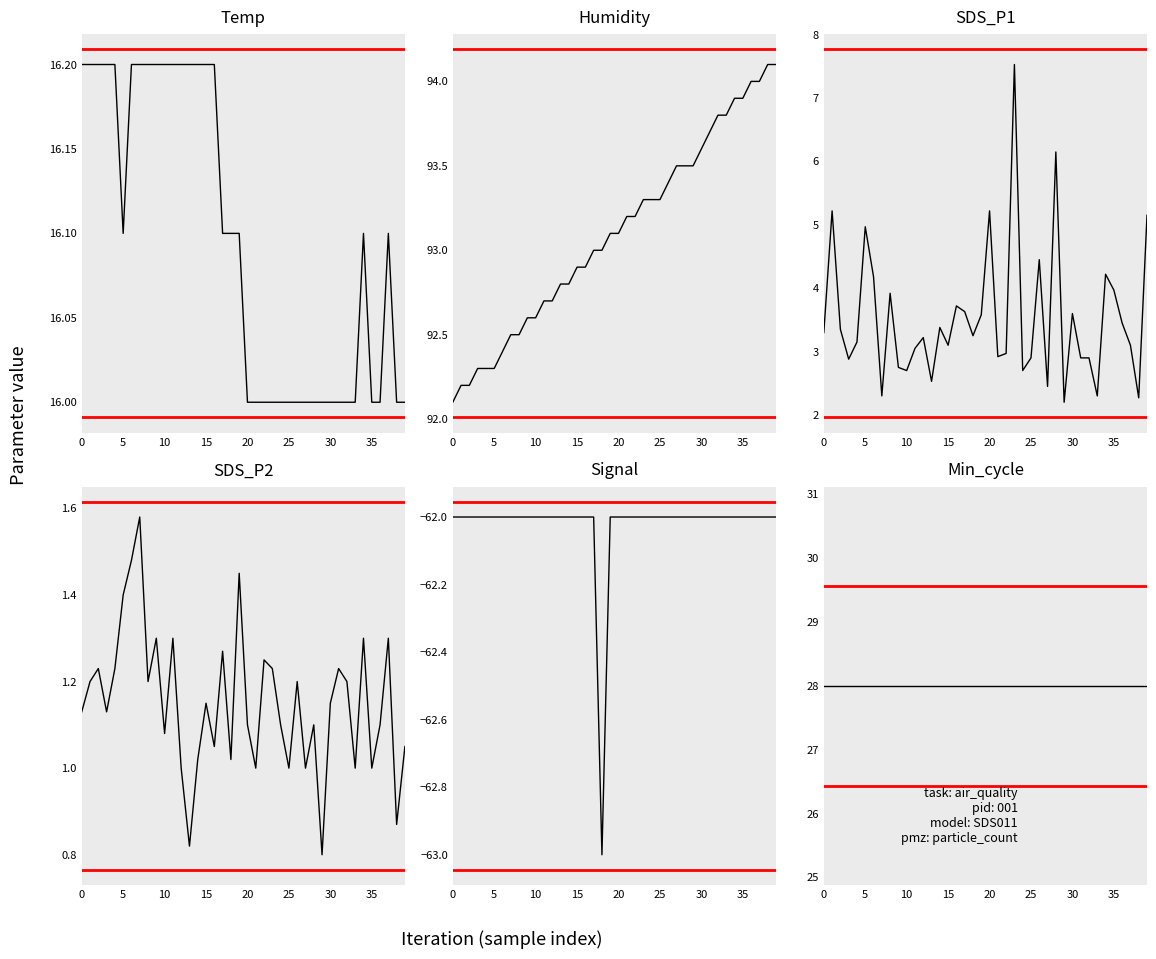

What is the difference between the highest and lowest values at 33?

155.8